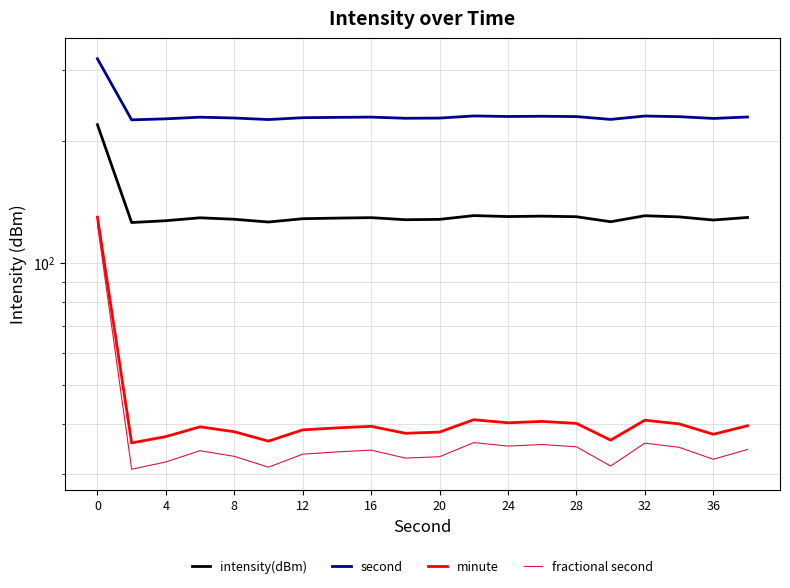

Which has a higher value, 19 or 12?

12